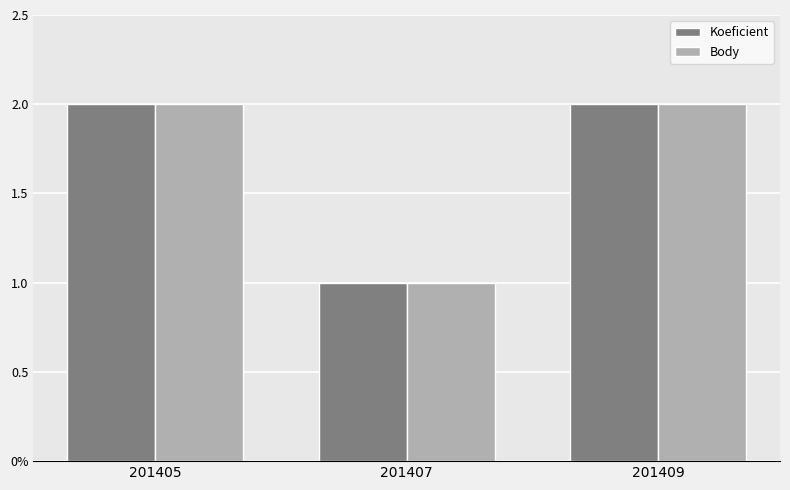

What are all the series names shown in the legend?

Koeficient, Body